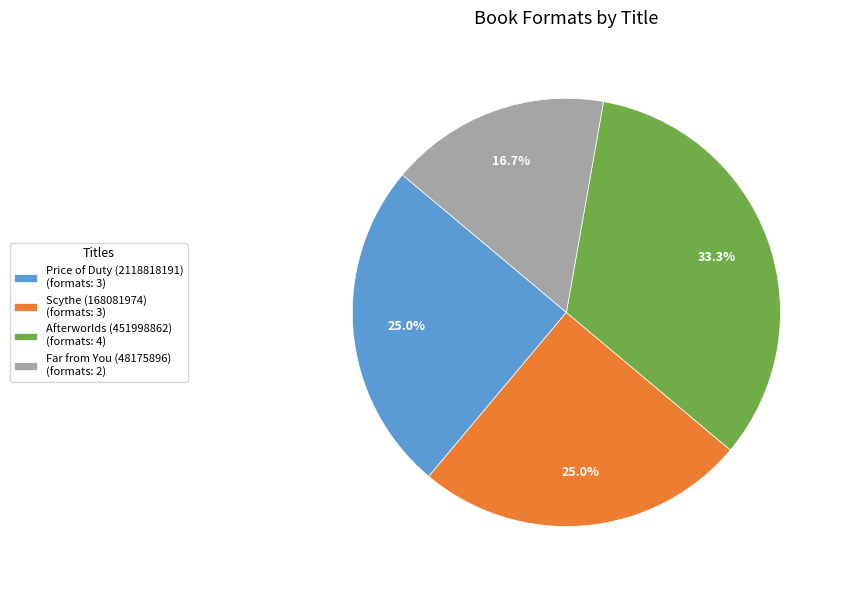

How much of the chart is everything except Far from You (48175896) (formats: 2)?

83.3%